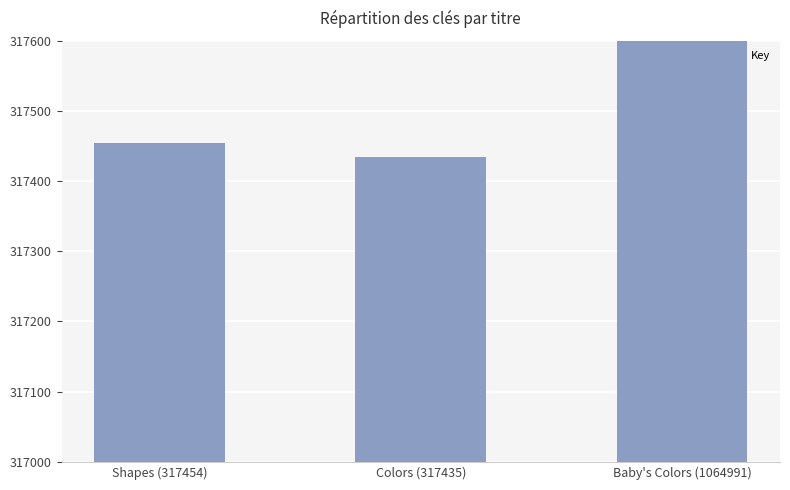

Where does the data first go above 317454?

Baby's Colors (1064991)